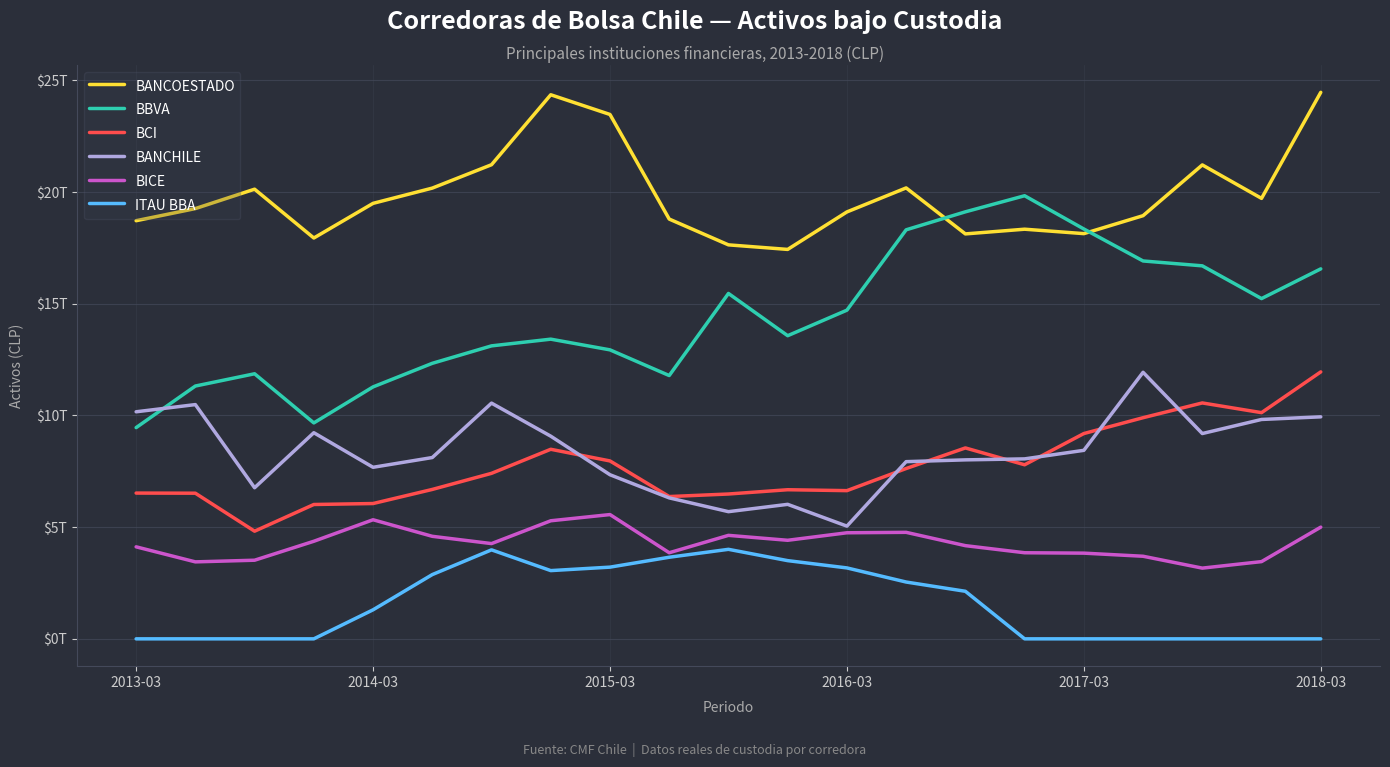

What are all the series names shown in the legend?

BANCOESTADO, BBVA, BCI, BANCHILE, BICE, ITAU BBA